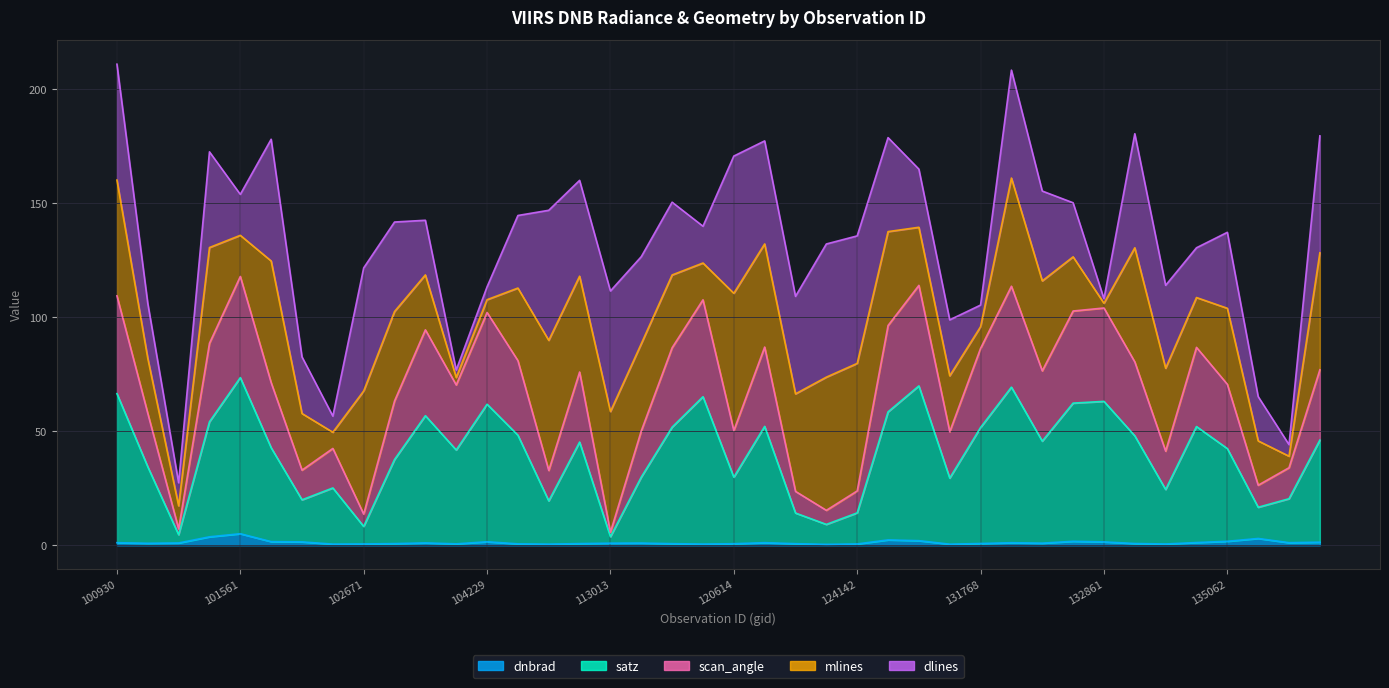

Which series has the largest total across all categories?

satz